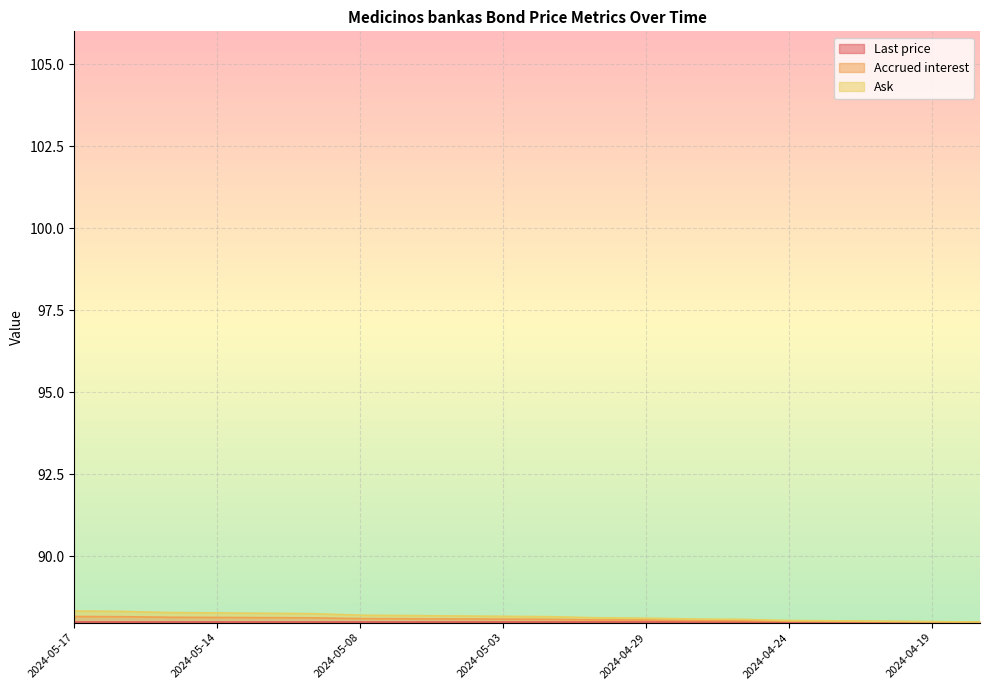

Does the chart display data point markers on the line(s)?

No